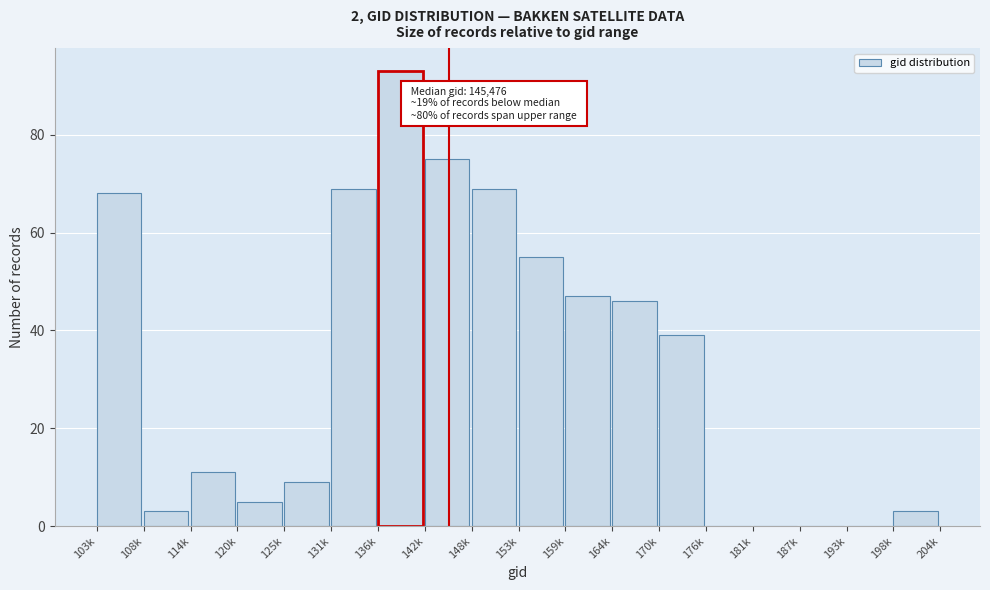

Reading right to left, list all the values displayed in this chart.

198k=3	193k=0	187k=0	181k=0	176k=0	170k=39	164k=46	159k=47	153k=55	148k=69	142k=75	136k=93	131k=69	125k=9	120k=5	114k=11	108k=3	103k=68